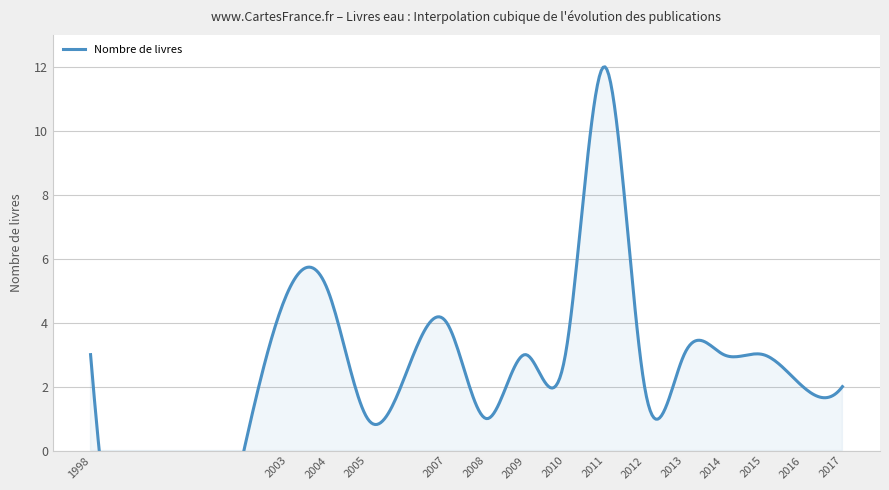

Does the chart have visible grid lines?

Yes